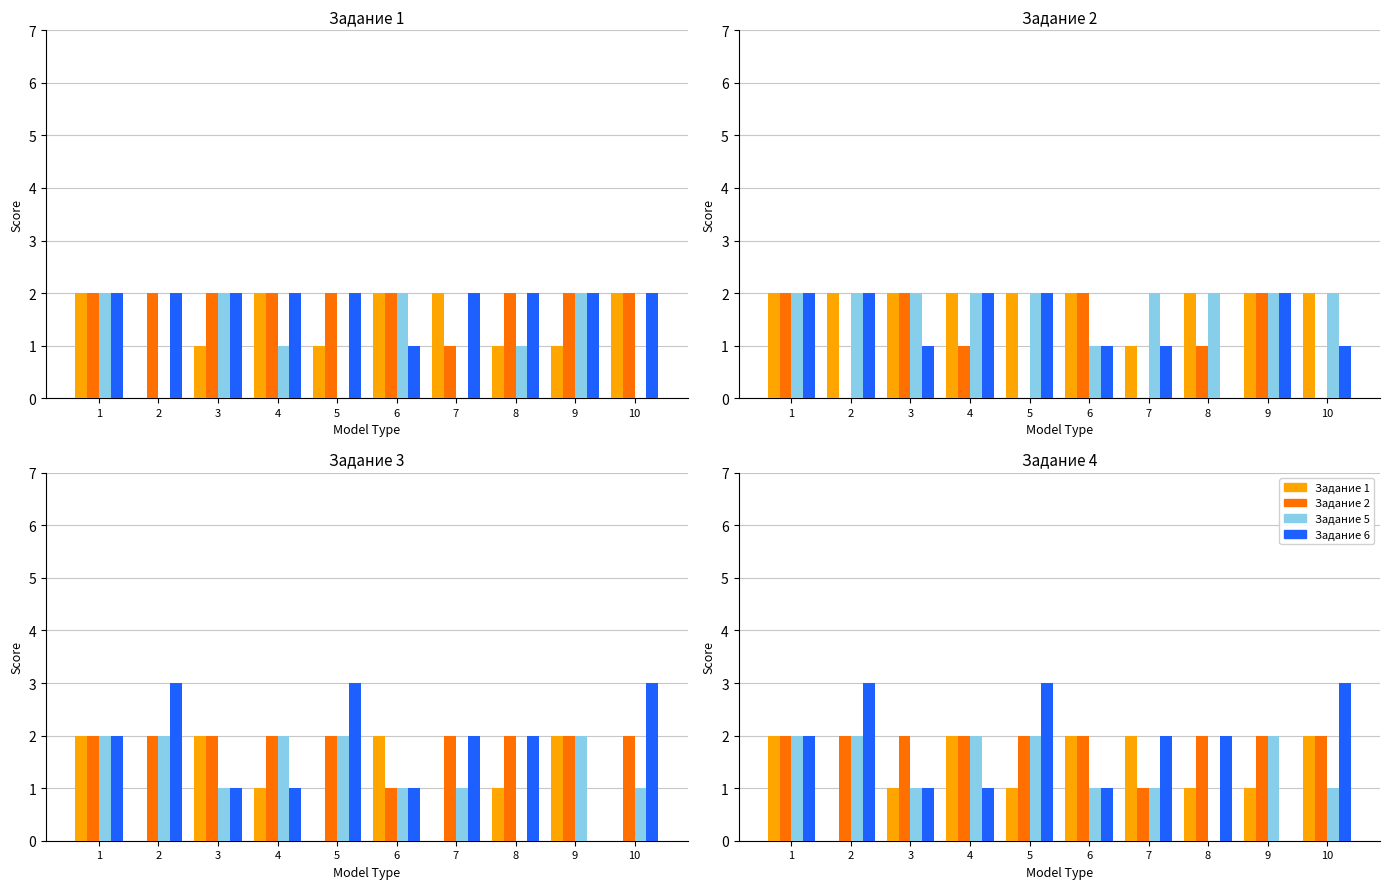

How many positive values does the Задание 1 series have?

9